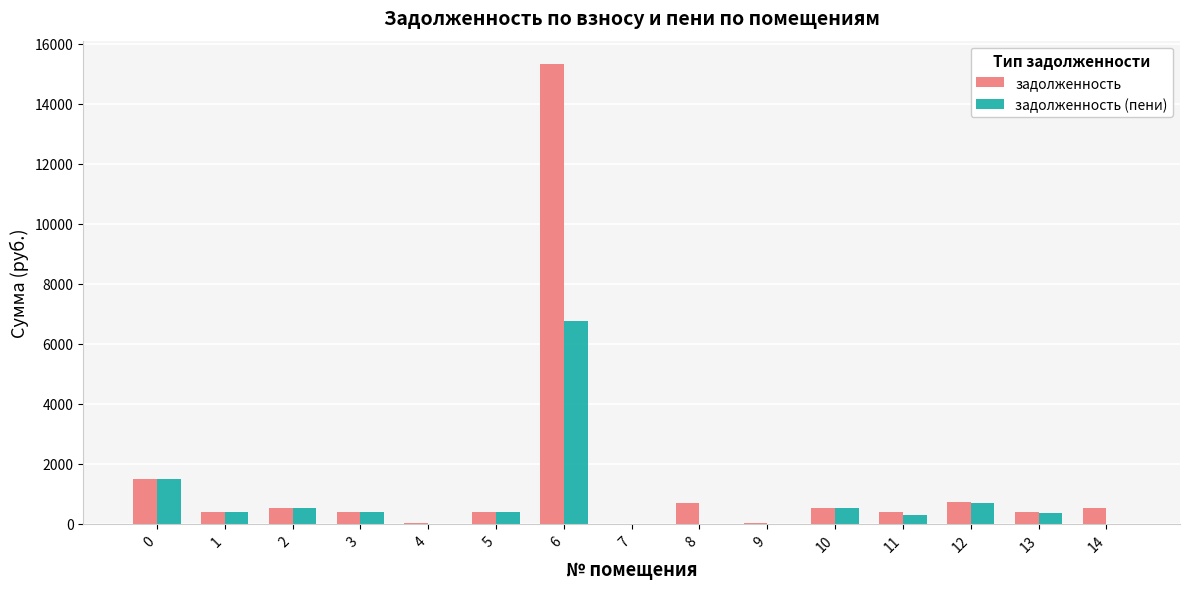

What is the maximum value for задолженность?

15341.4